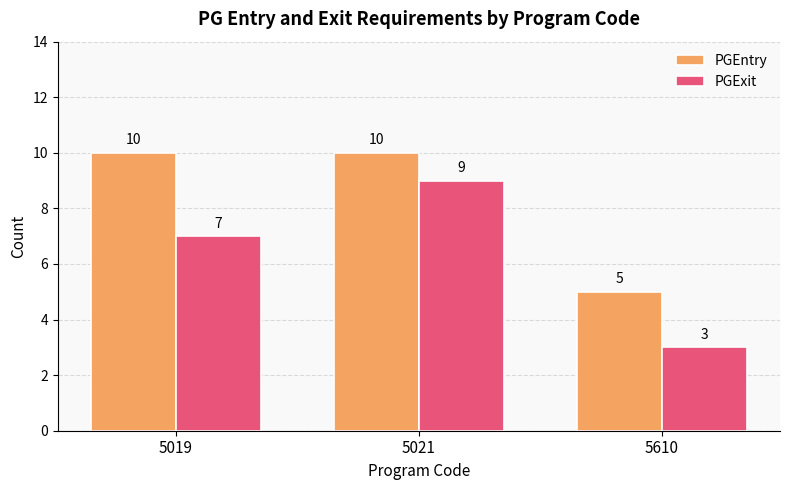

What is the value of the PGEntry bar at the 2nd from the left?

10